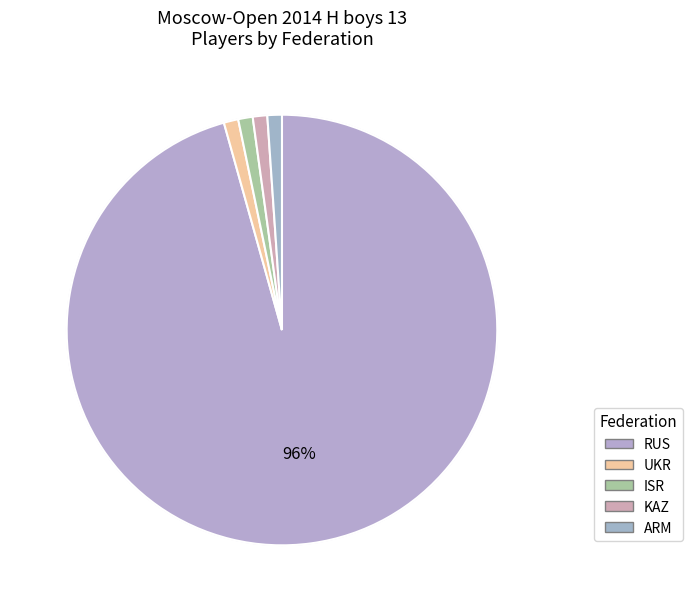

Which slice is the smallest?

UKR